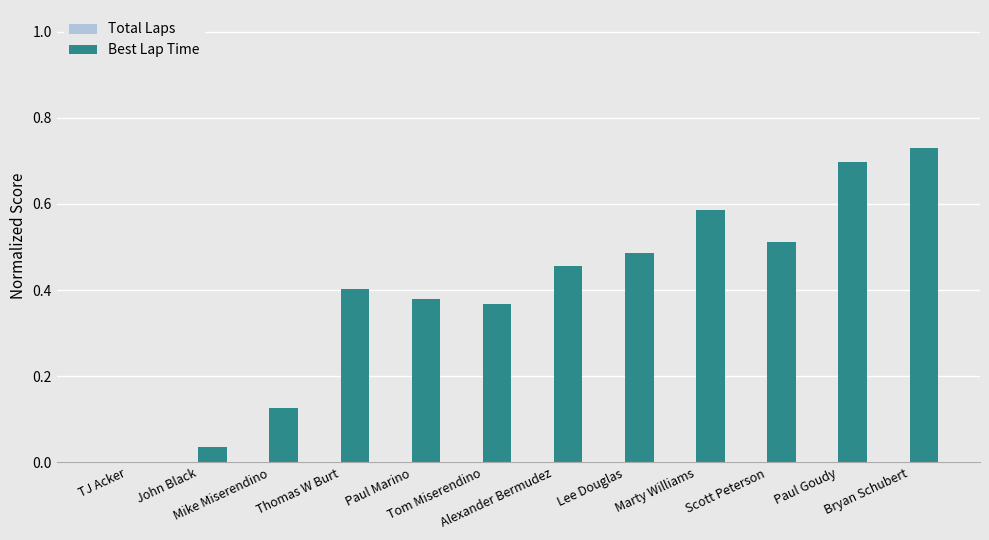

What is the sum of all values?

4.8